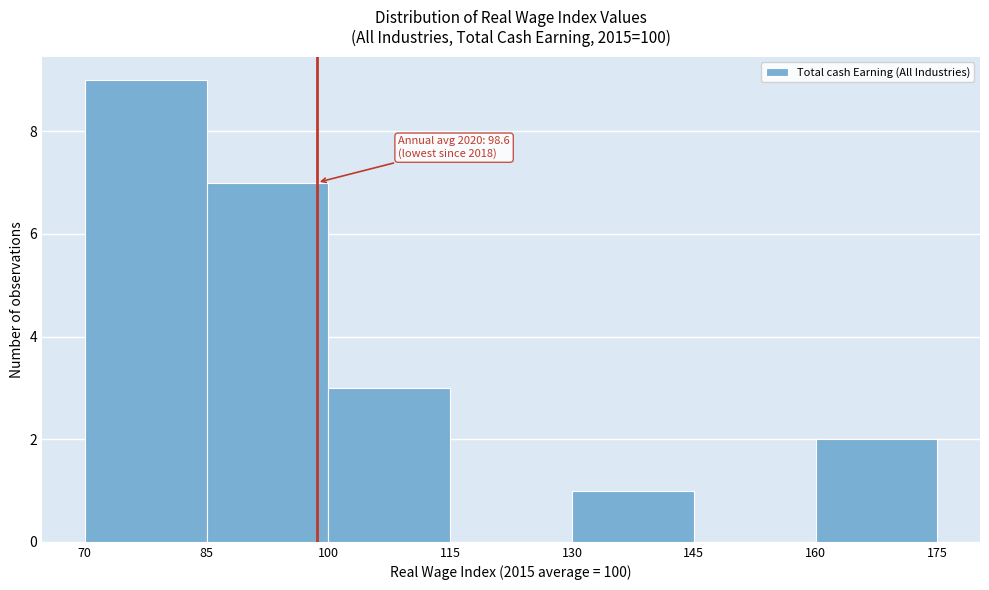

Over which range of the x-axis is the bar tallest?

70 to 85